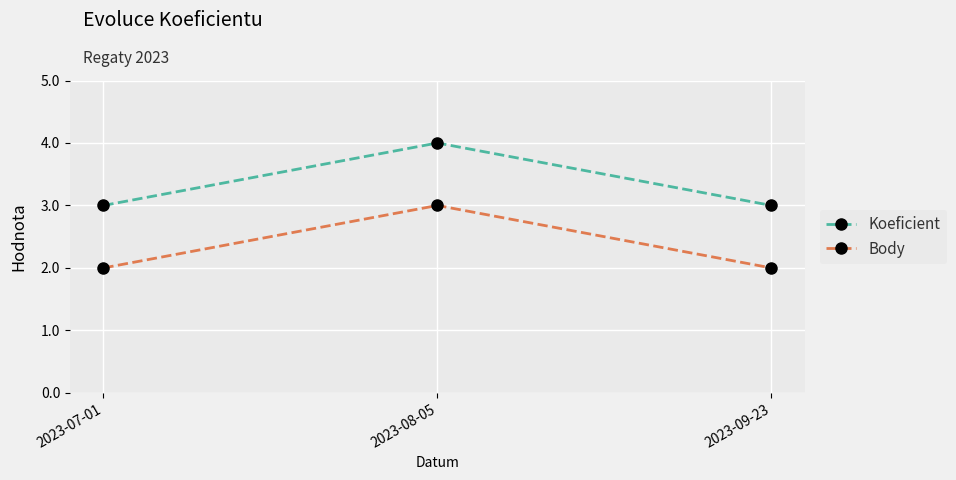

Read the Koeficient value at 2023-07-01.

3